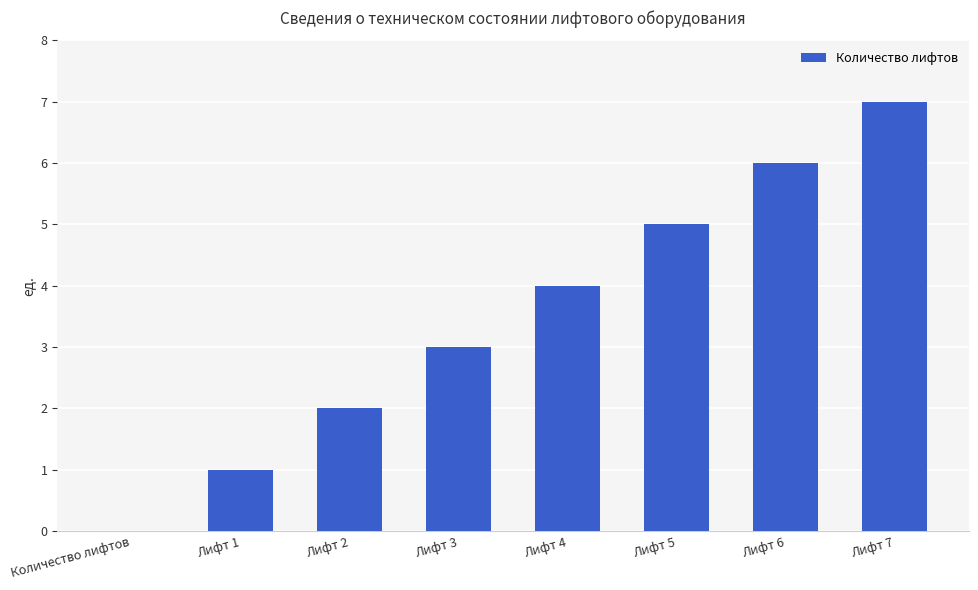

True or false: the data shows 7 at Лифт 7.

True